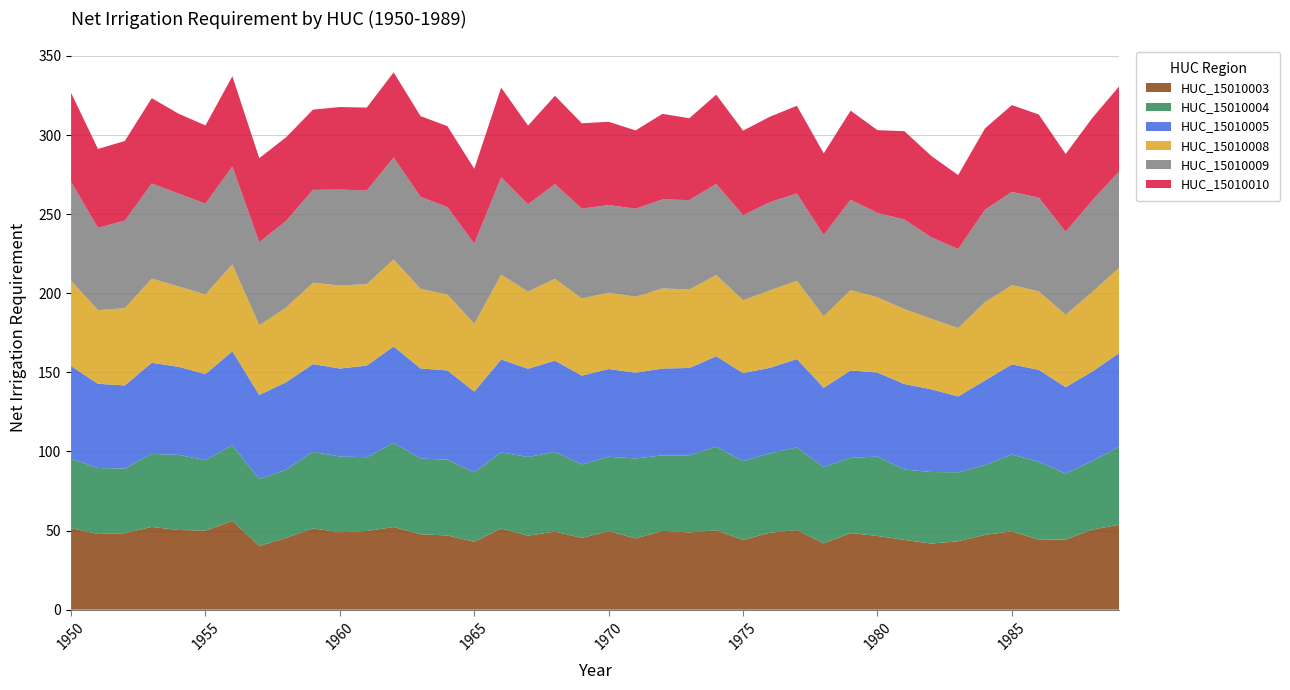

Reading left to right, transcribe all the data shown in this chart.

HUC_15010003: 51.5	47.8	48.3	52.3	50.4	49.9	56.1	40.2	45.4	51.4	48.9	49.7	52.2	47.6	46.9	42.9	51.3	46.8	49.4	45.4	49.7	45.0	49.8	48.8	50.2	44.1	48.6	50.3	41.9	48.4	46.6	44.1	41.8	43.2	47.3	49.5	44.2	44.3	50.6	53.7
HUC_15010004: 43.9	41.7	40.9	46.2	47.4	44.6	47.8	42.4	43.0	48.4	47.8	46.7	53.3	47.9	47.9	43.9	48.2	49.7	50.4	46.5	47.0	50.6	47.7	48.7	52.8	49.8	50.2	52.2	48.2	47.5	50.2	44.5	45.2	43.6	44.1	48.5	49.3	41.6	43.5	49.4
HUC_15010005: 58.6	53.3	52.6	57.6	55.7	54.3	59.4	53.1	55.3	55.4	55.7	57.9	60.9	57.0	56.4	51.1	58.7	55.8	57.6	56.1	55.5	54.2	54.9	55.2	57.2	55.7	54.1	55.9	50.2	55.3	53.1	54.1	52.3	47.9	53.5	57.0	58.1	54.7	56.5	59.3
HUC_15010008: 53.9	46.5	48.8	53.2	50.7	50.4	54.9	44.0	47.2	51.5	52.4	51.5	55.0	50.3	48.0	42.9	53.6	48.7	51.8	48.7	48.3	48.0	50.6	49.6	51.4	46.1	48.9	49.4	45.1	50.8	47.6	47.4	44.6	43.2	49.5	50.1	49.7	45.6	50.4	53.9
HUC_15010009: 62.4	52.0	55.3	60.1	58.8	57.3	61.9	52.5	54.8	58.7	60.7	59.2	64.5	58.2	55.3	50.7	61.6	55.2	59.8	56.8	55.3	55.7	56.3	56.5	57.5	53.7	55.8	55.2	51.5	57.1	53.4	56.6	51.5	50.0	58.4	59.0	59.2	52.5	57.9	61.0
HUC_15010010: 56.3	49.9	50.4	54.0	50.5	49.4	57.0	53.2	52.9	50.7	52.2	52.4	53.8	51.0	51.1	47.3	56.7	49.7	55.9	53.9	52.6	49.5	54.1	51.8	56.5	53.5	54.0	55.4	51.6	56.3	52.3	55.9	51.4	46.8	51.5	54.8	52.5	49.2	52.2	53.8